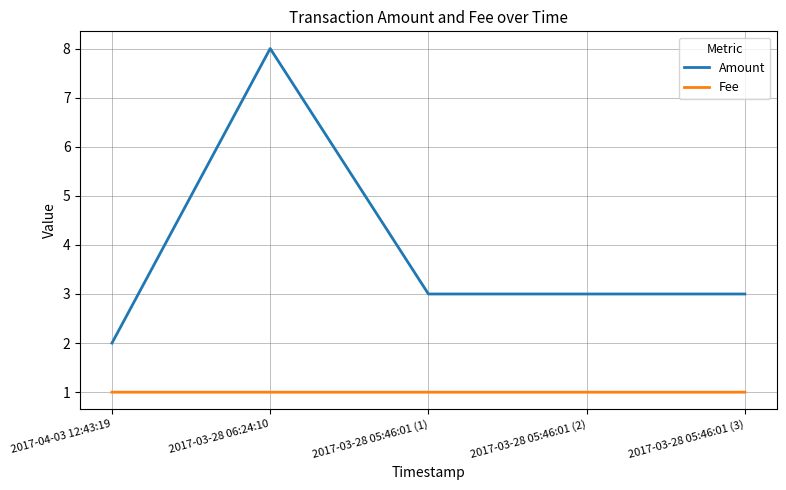

Reading left to right, transcribe all the data shown in this chart.

Amount: 2.0	8.0	3.0	3.0	3.0
Fee: 1.0	1.0	1.0	1.0	1.0